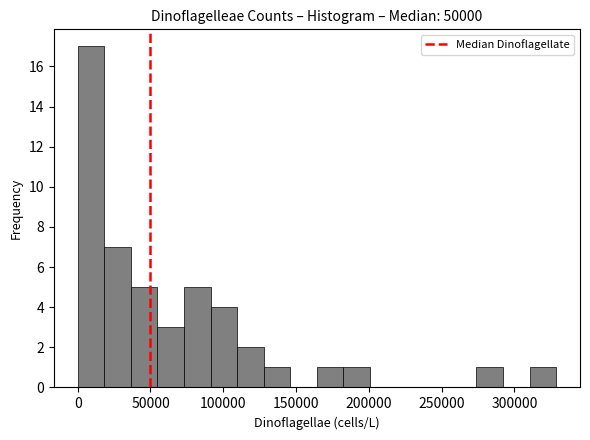

Read against the x-axis, roughly where is the centre of the tallest bar?

10000